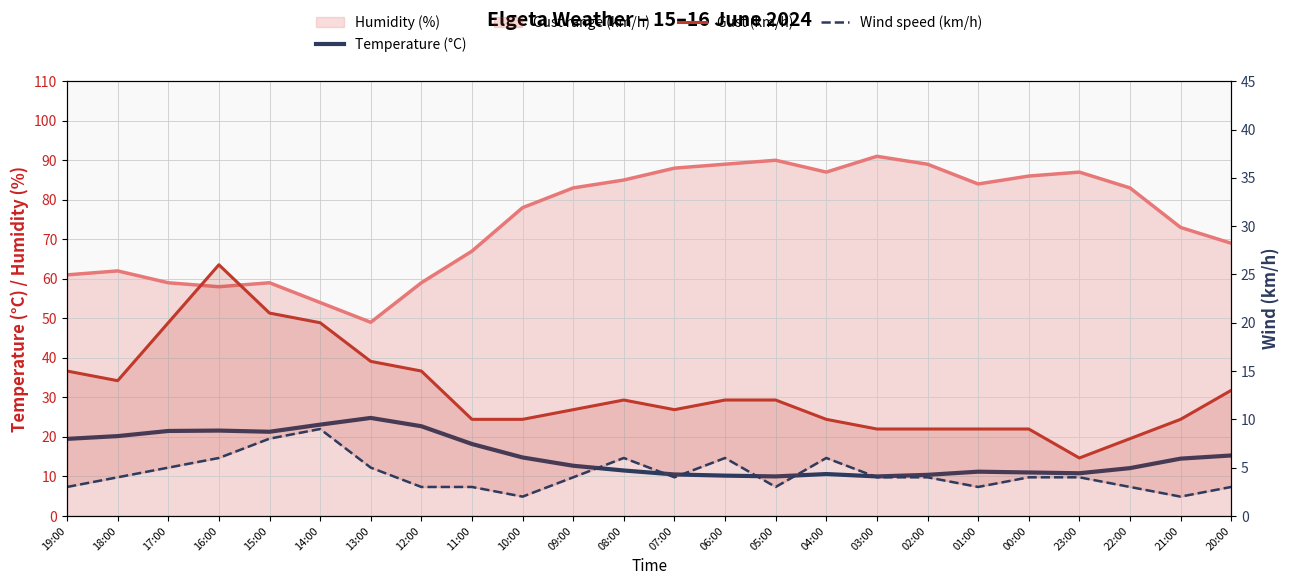

What is the label of the 18th point from the left?

02:00